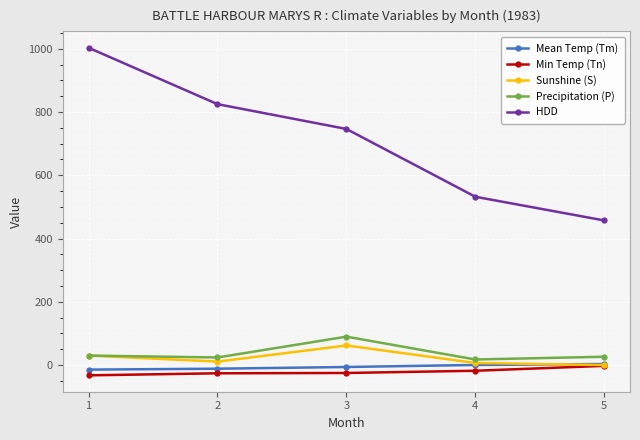

True or false: HDD and Min Temp (Tn) intersect in this chart.

False